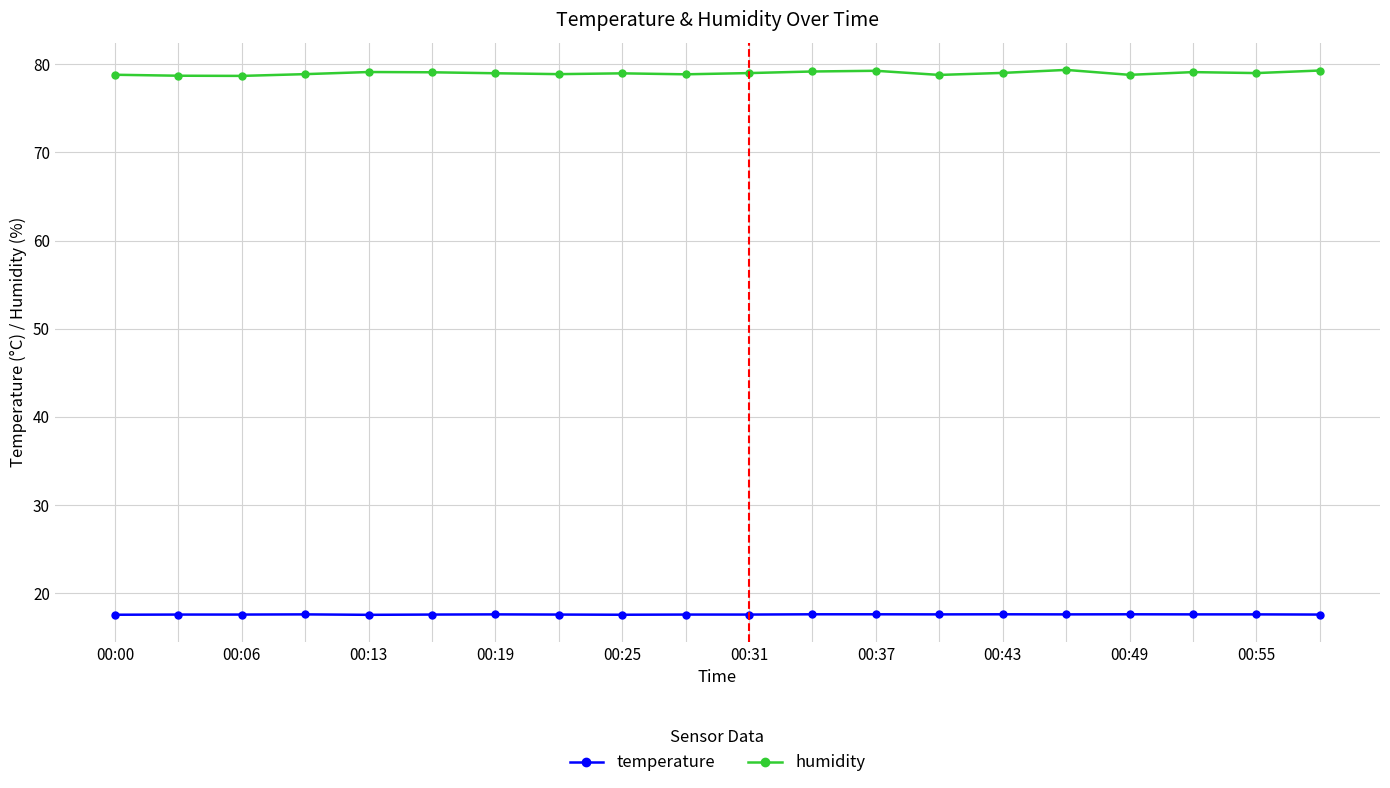

True or false: humidity and temperature intersect in this chart.

False